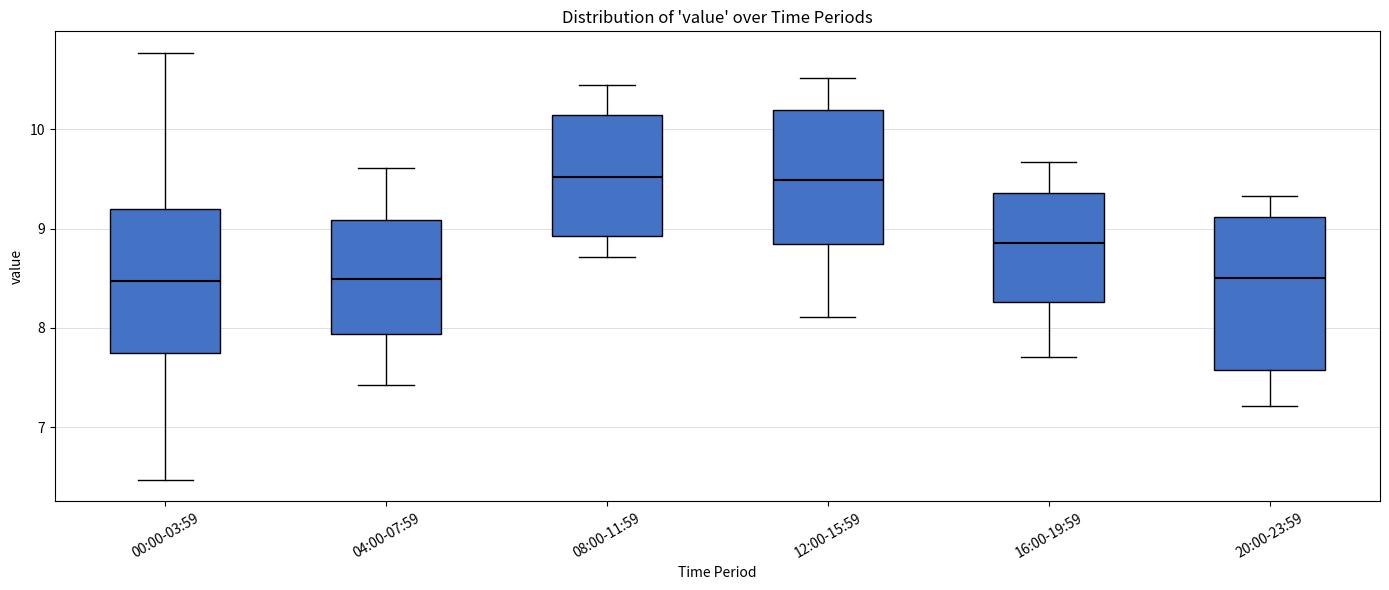

Where is the upper edge of the box for 12:00-15:59 on the y-axis? The values are not printed on the chart, so give them approximately, as read against the axis.

10.2